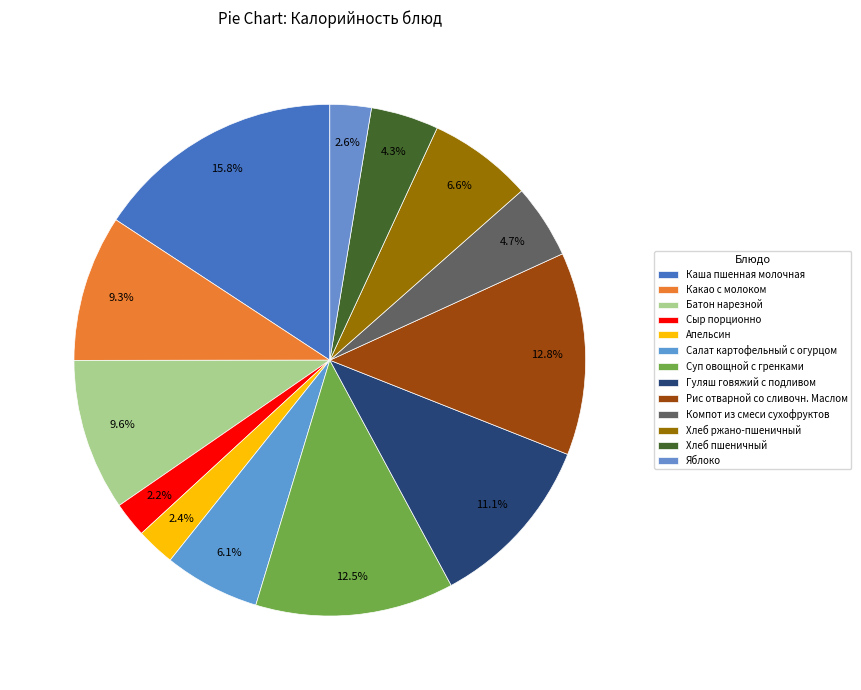

What is the change in value from Сыр порционно to Рис отварной со сливочн. Маслом?

+173.6